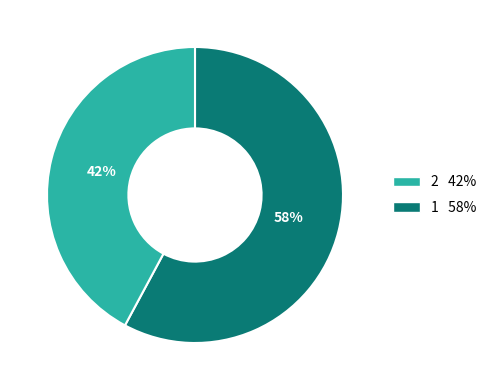

Does any single category account for the majority?

Yes